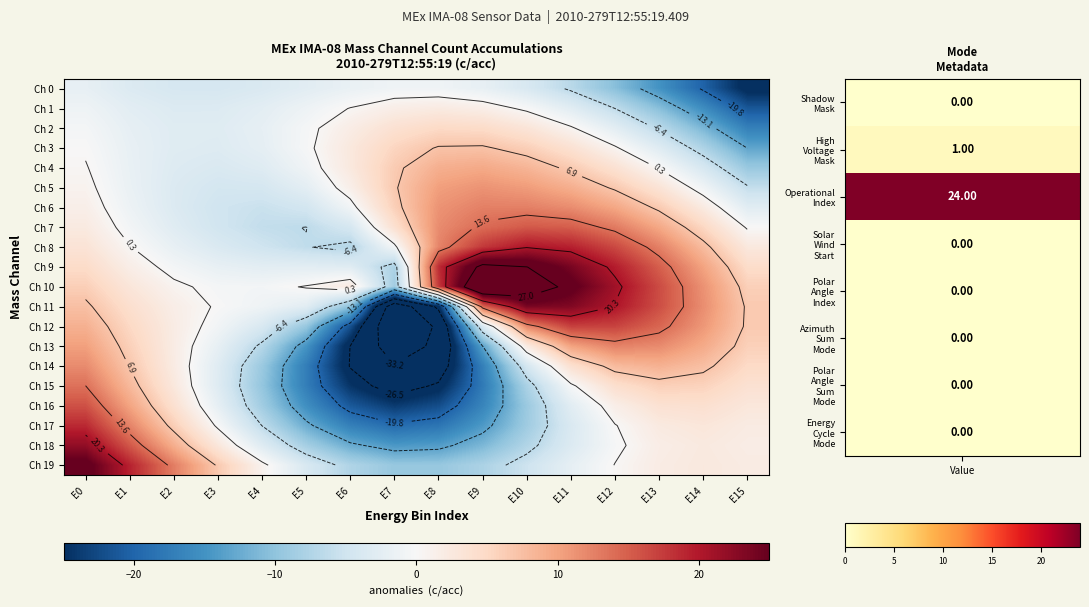

The value of Ch 1 at E5 is -0.8. True or false?

False